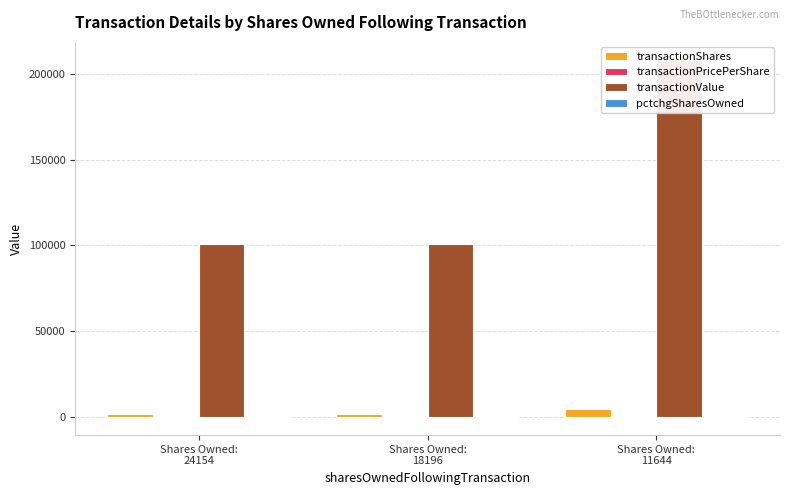

How many bars are there in each group?

4